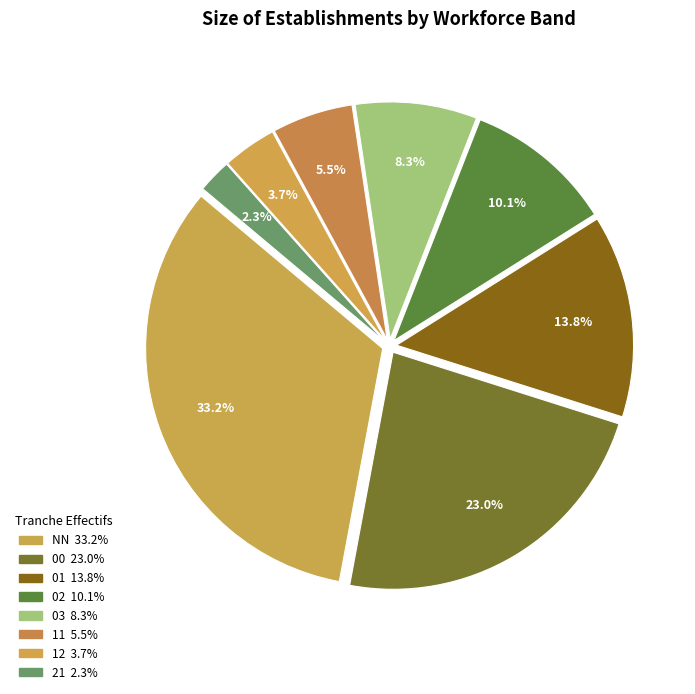

Do 12 and 03 together represent more than half of the pie?

No